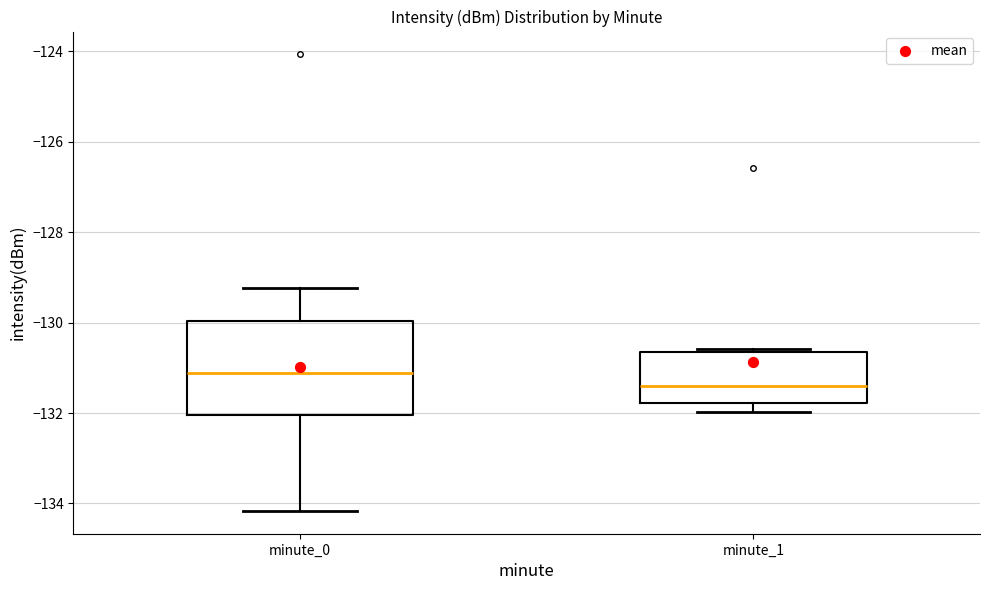

Reading left to right, transcribe this box plot: for each box, give where its median line is, the range the box spans, and where its two whiskers end, as read against the y-axis. The values are not printed on the chart, so give them approximately, as read against the axis.

minute_0: median -131.2, box -132.0 to -130.0, whiskers -134.2 to -129.2
minute_1: median -131.4, box -131.8 to -130.6, whiskers -132.0 to -130.6 (just above the box's upper edge)